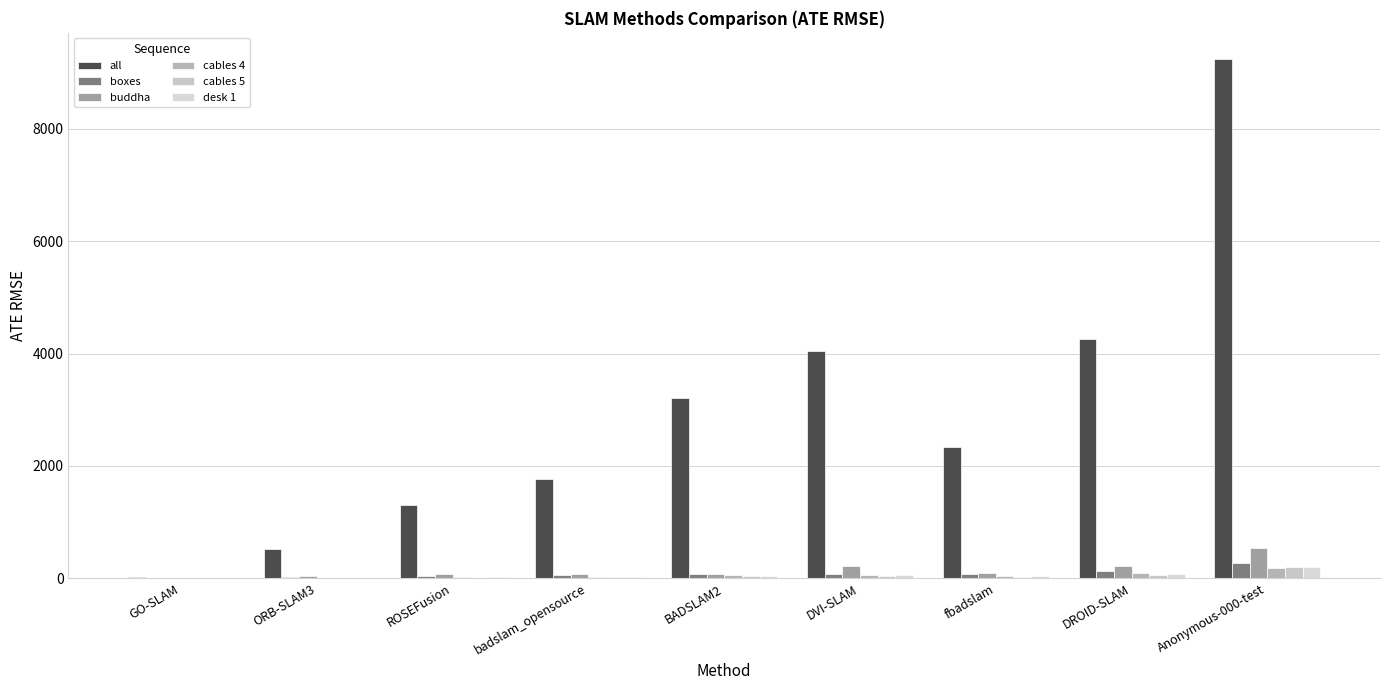

What is the label of the 5th bar from the right?

BADSLAM2